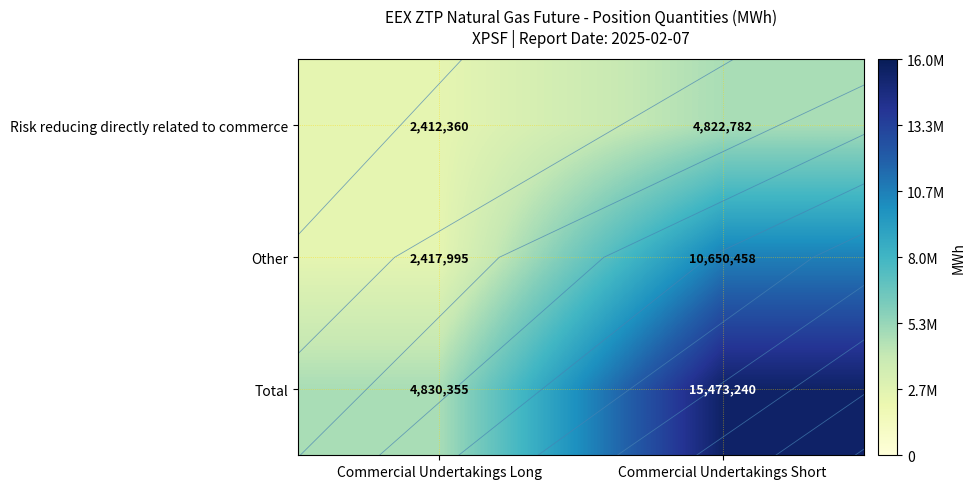

Which label corresponds to the largest value in the chart?

Commercial Undertakings Short